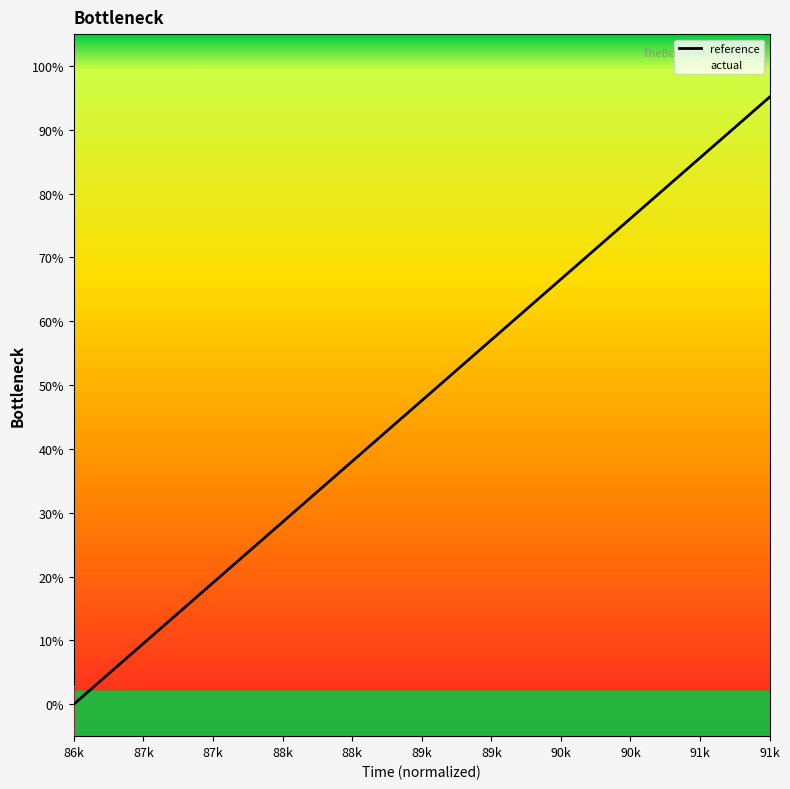

Does the chart display data point markers on the line(s)?

No